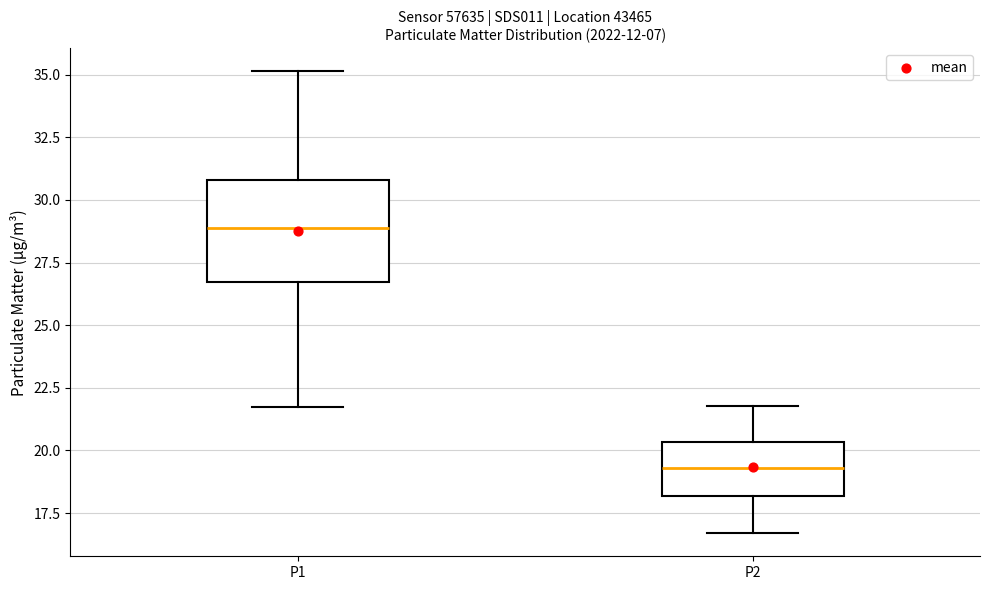

Comparing the boxes themselves (not the whiskers), which one is the tallest?

P1